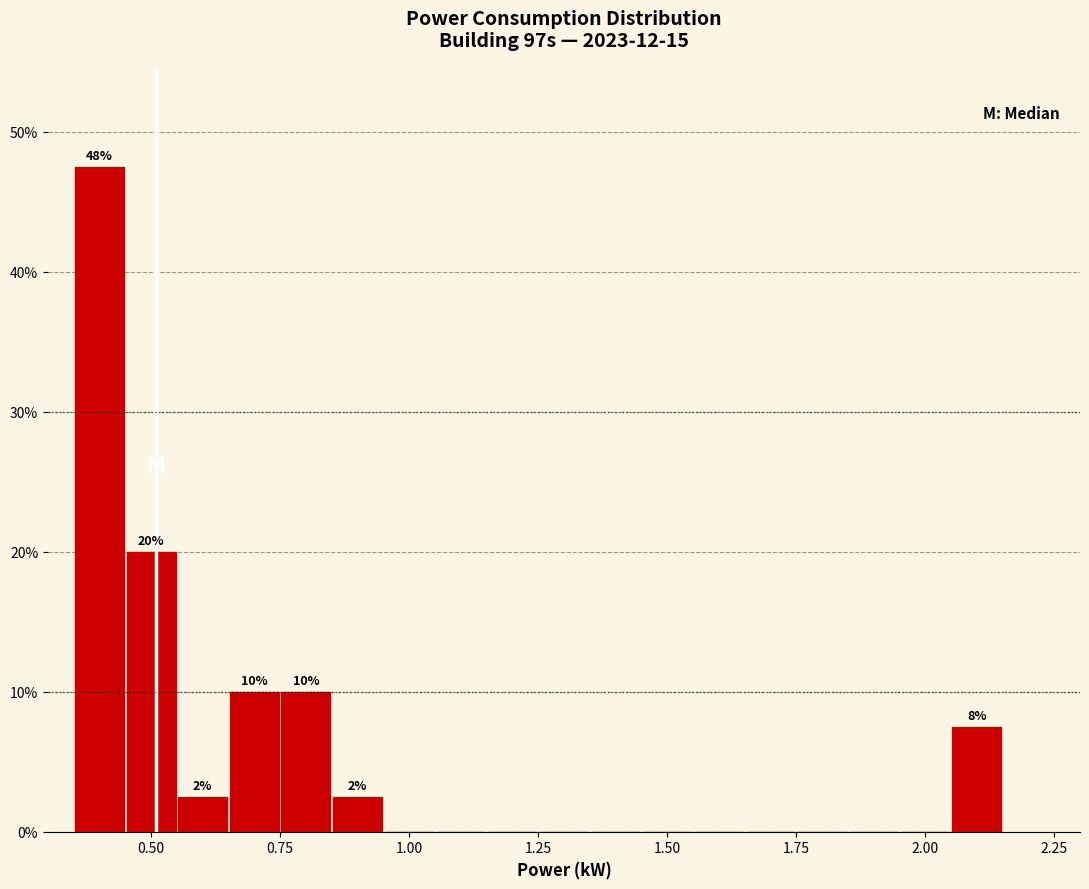

Read against the x-axis, roughly where is the centre of the tallest bar?

0.40